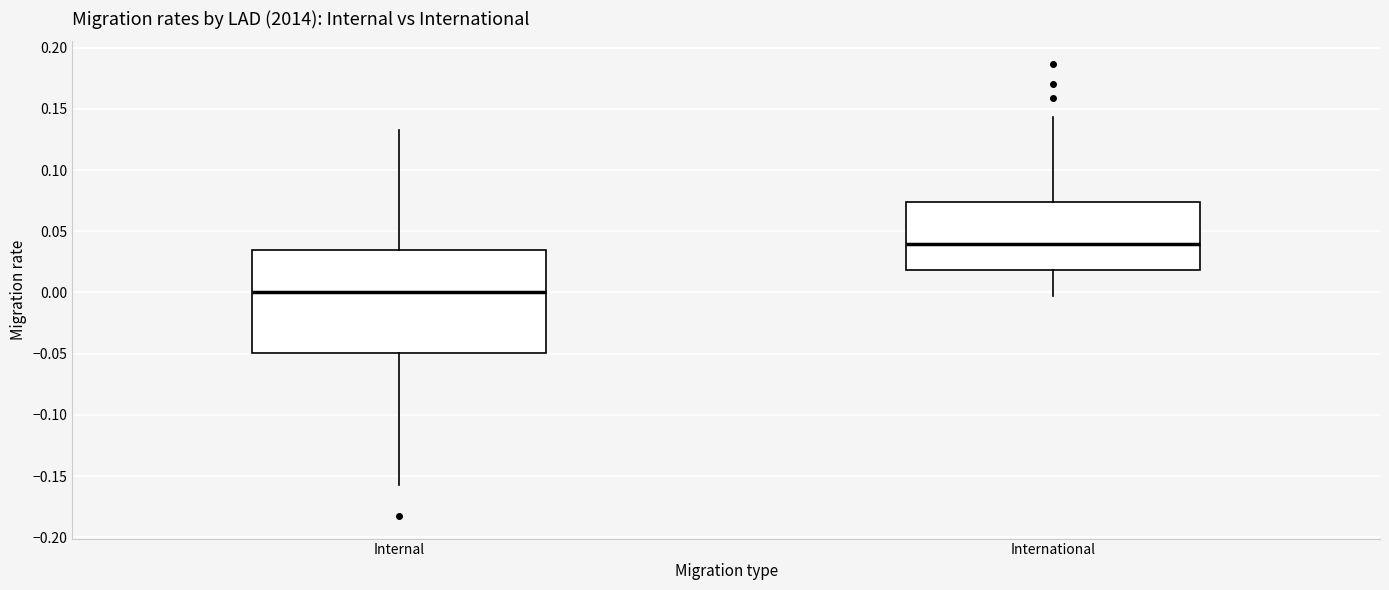

Reading left to right, transcribe this box plot: for each box, give where its median line is, the range the box spans, and where its two whiskers end, as read against the y-axis. The values are not printed on the chart, so give them approximately, as read against the axis.

Internal: median 0.000, box -0.050 to 0.035, whiskers -0.160 to 0.130
International: median 0.040, box 0.020 to 0.075, whiskers -0.005 to 0.145